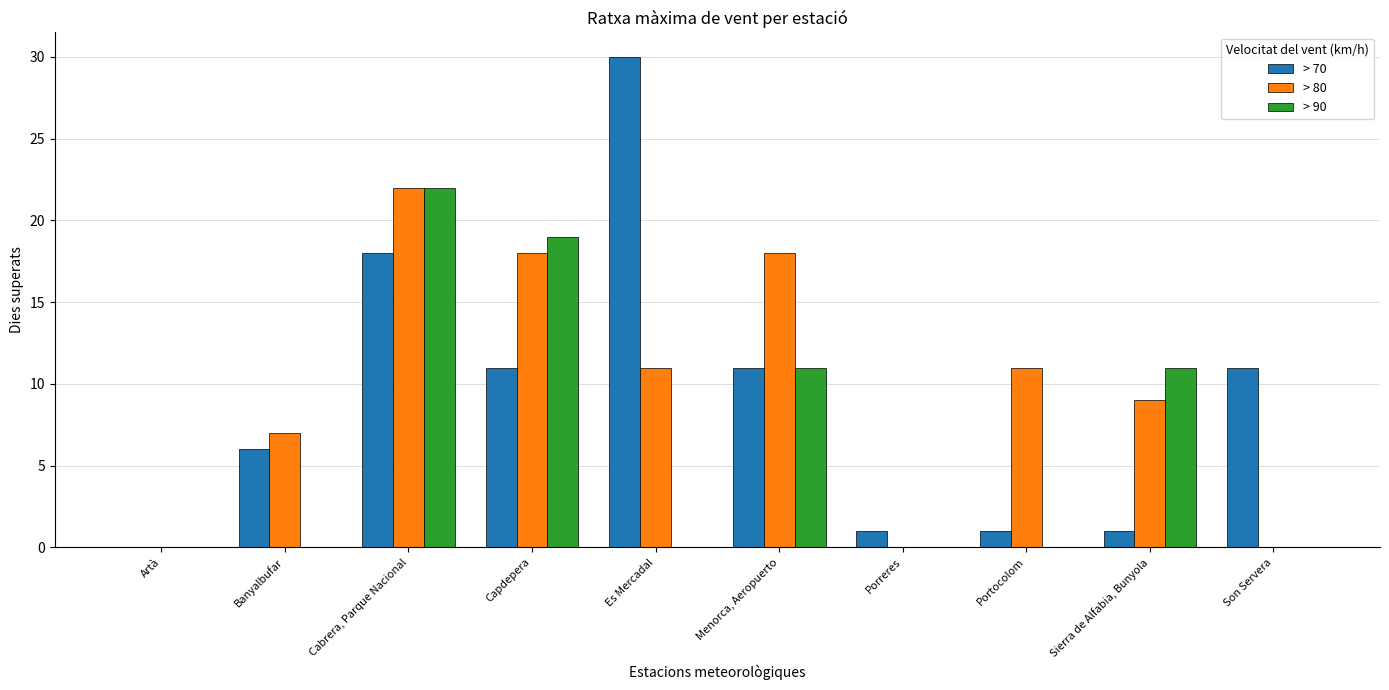

Reading left to right, extract all data points from this chart.

> 70: 0	6	18	11	30	11	1	1	1	11
> 80: 0	7	22	18	11	18	0	11	9	0
> 90: 0	0	22	19	0	11	0	0	11	0